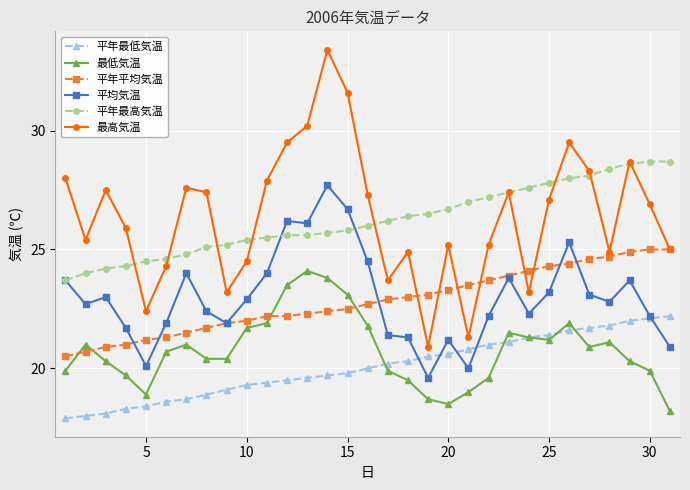

In 最高気温, how many points are lower than both neighbors (excluding endpoints)?

8